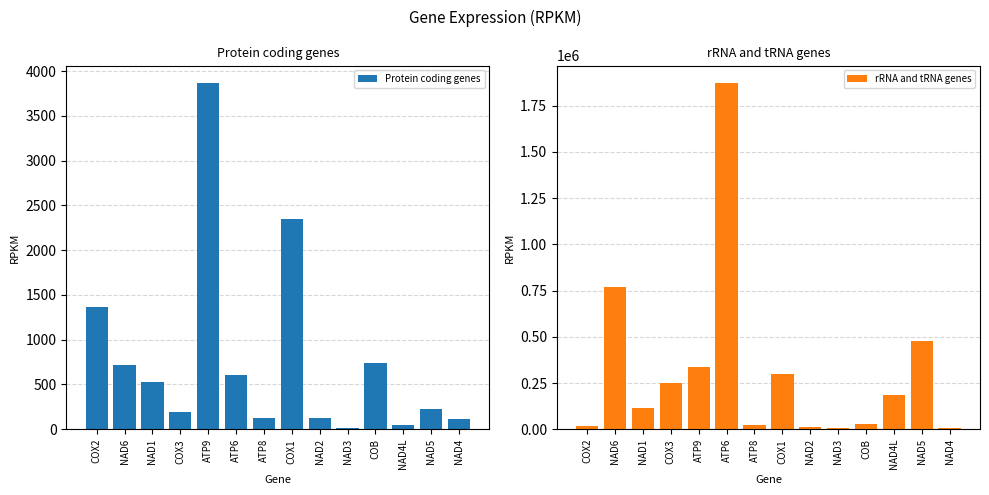

How many values in the rRNA and tRNA genes series exceed 186134?

7